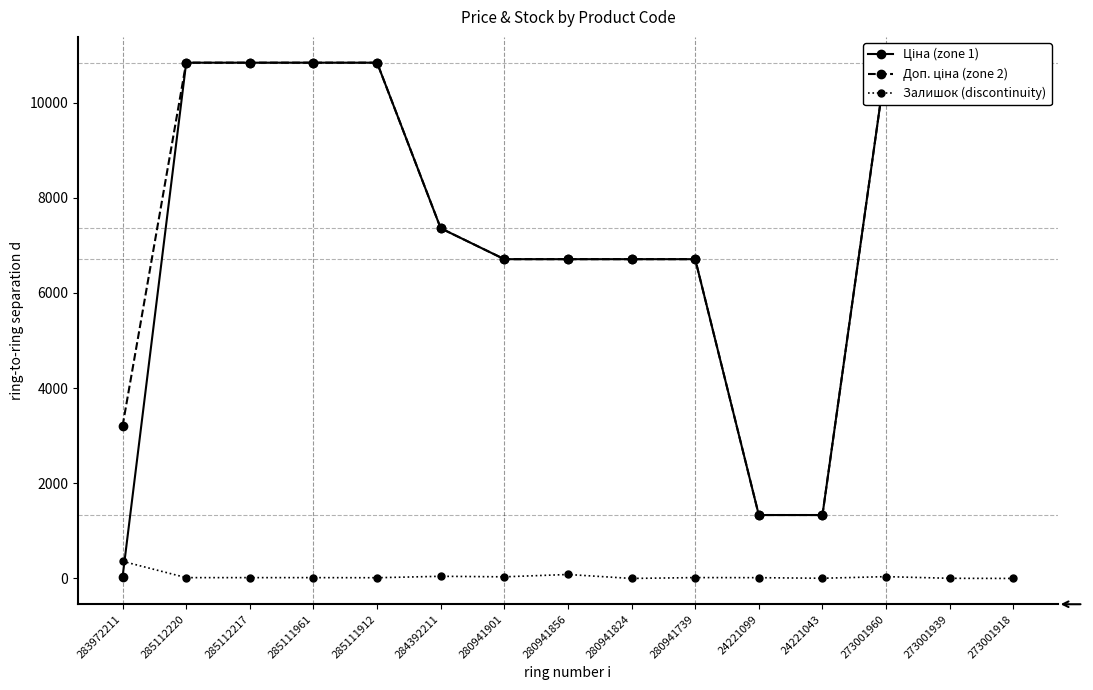

How many values in the Доп. ціна series exceed 7360?

8